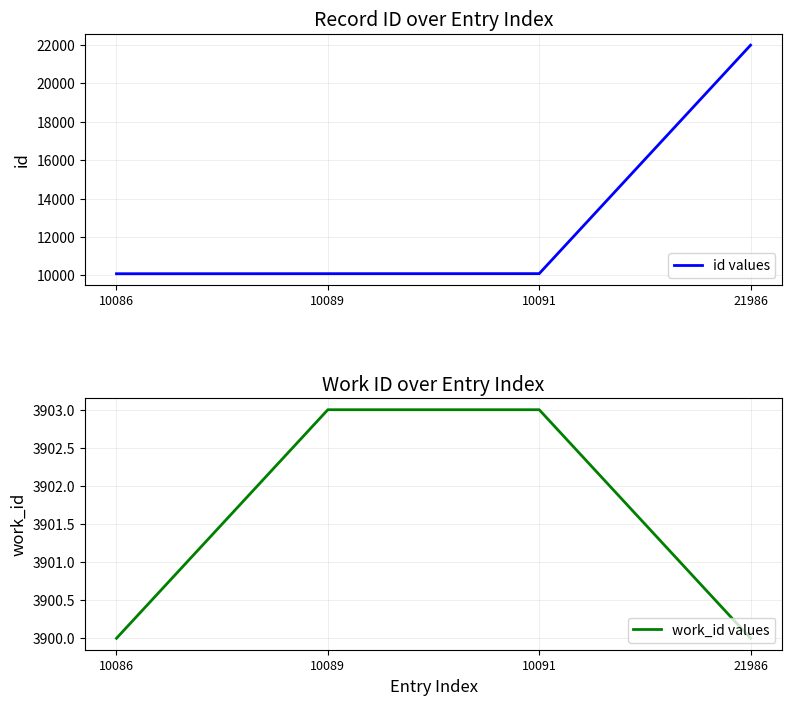

Which series has the largest total across all categories?

id values